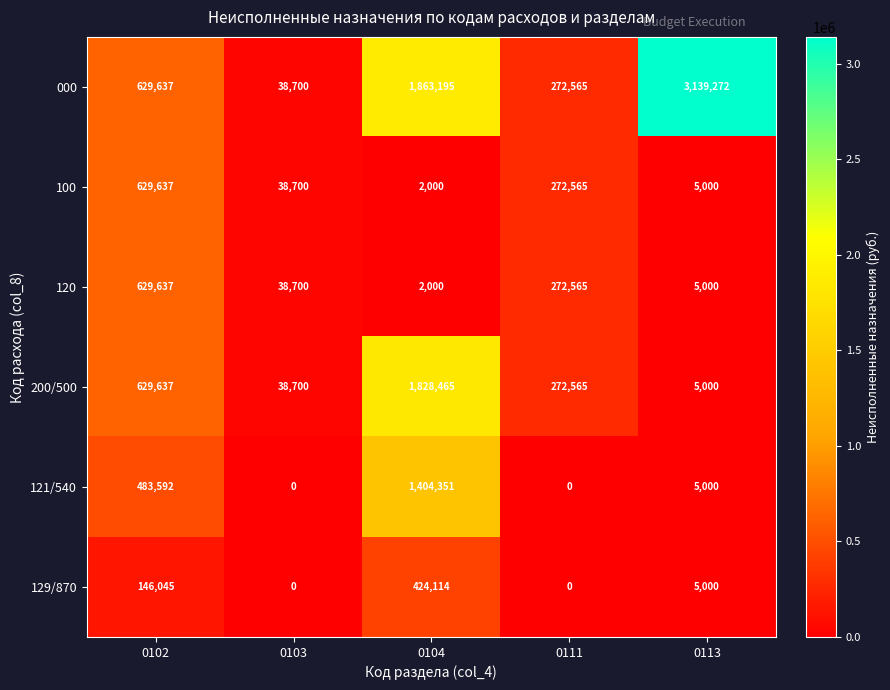

Which series changed the most between 0102 and 0104?

000